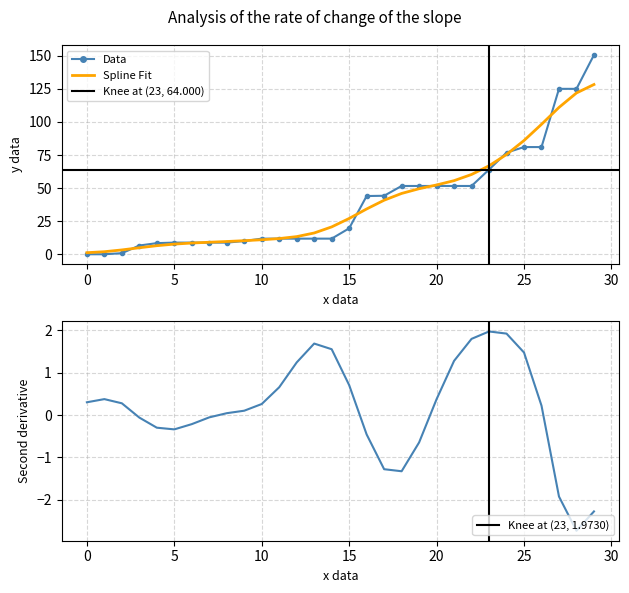

Is it true that Second derivative equals 0.0 at 9?

False